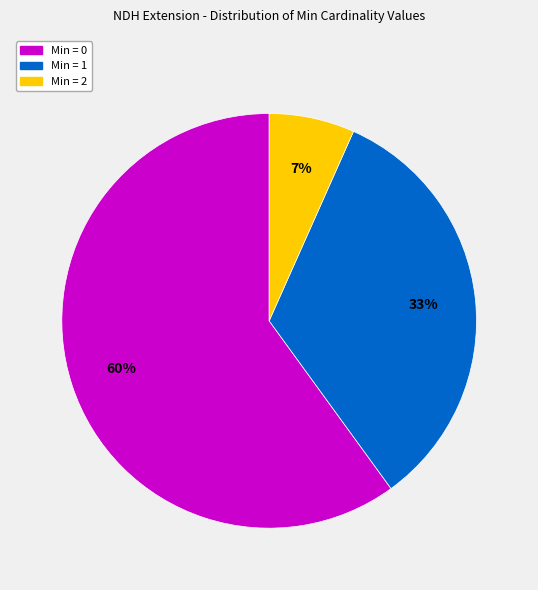

To the nearest percent, what is the average slice percentage?

33%